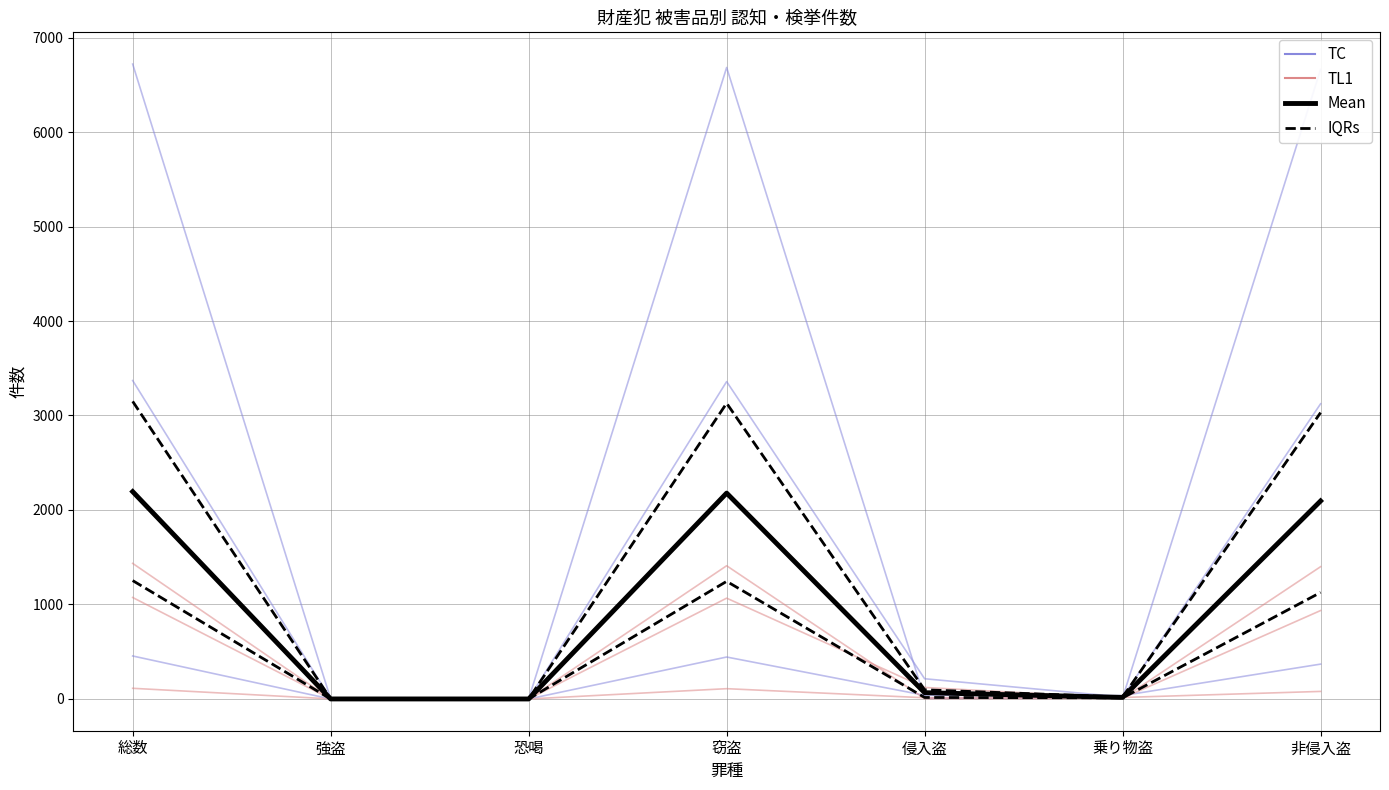

At how many categories does at least one series exceed 797?

3